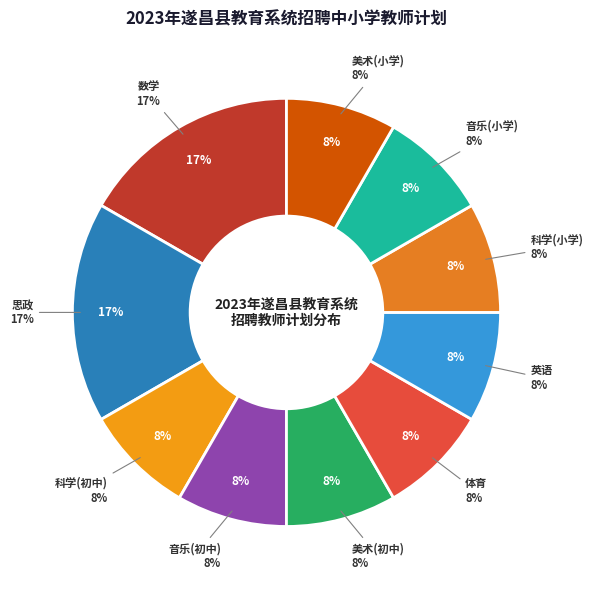

Is there any slice that represents more than half of the pie?

No